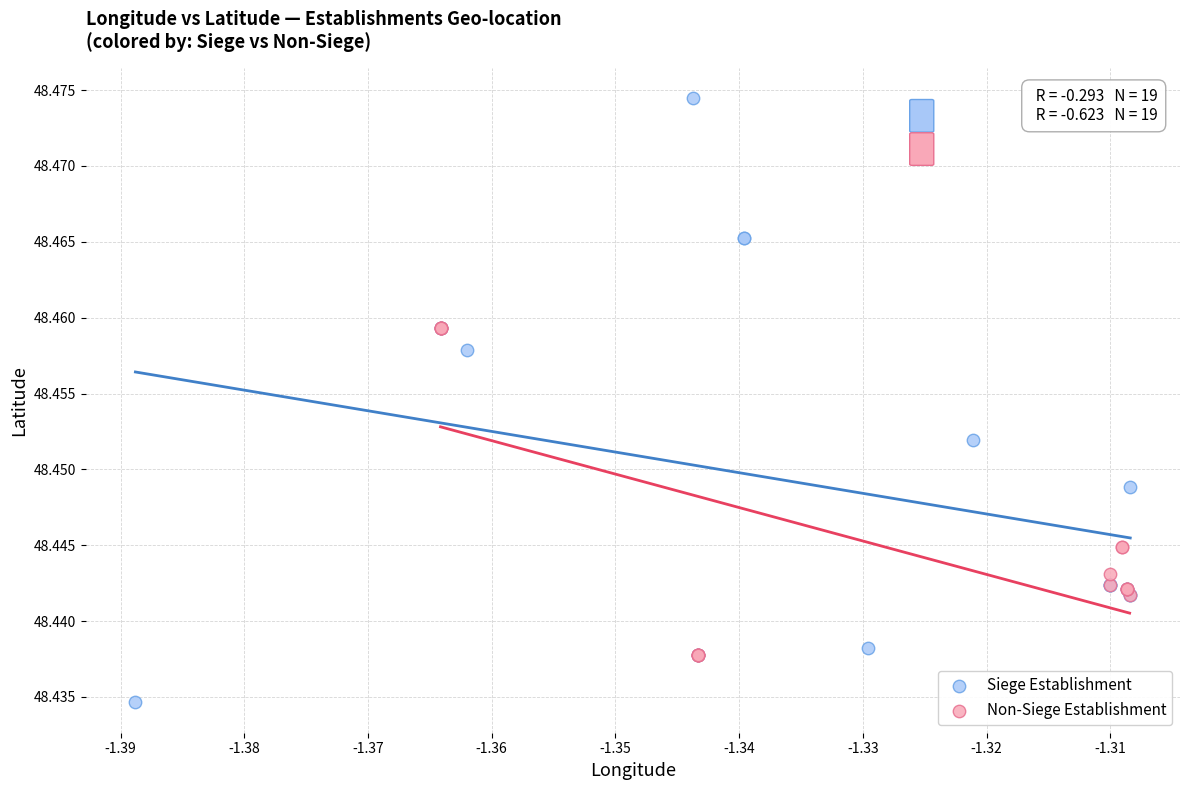

Which series has the largest Y range (max minus min)?

Siege Establishment